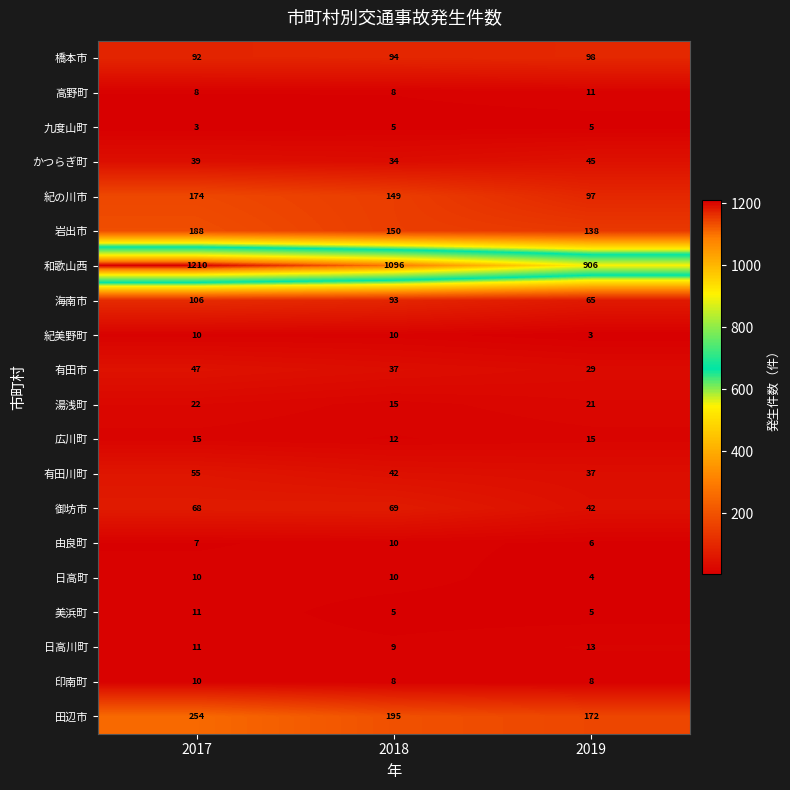

What value does the 和歌山西 series have at 2019, to the nearest 5?

905